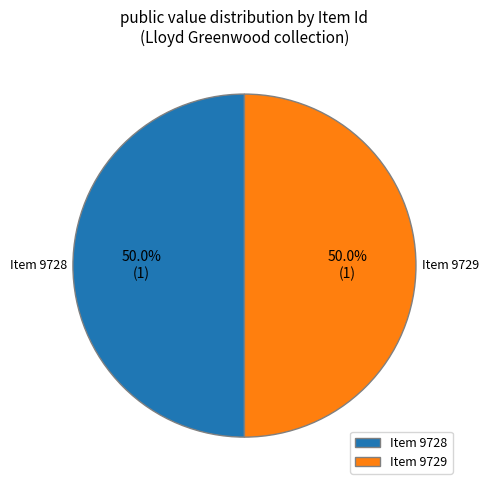

Do Item 9728 and Item 9729 together represent more than half of the pie?

Yes